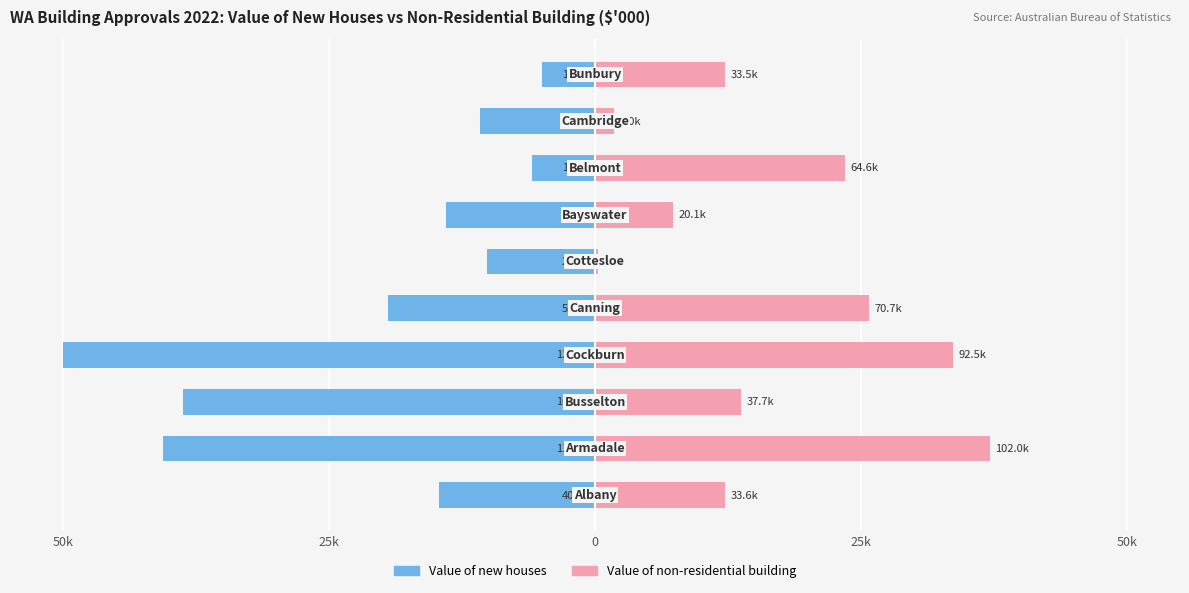

The Value of non-residential building series shows 1.1 at 8. True or false?

False